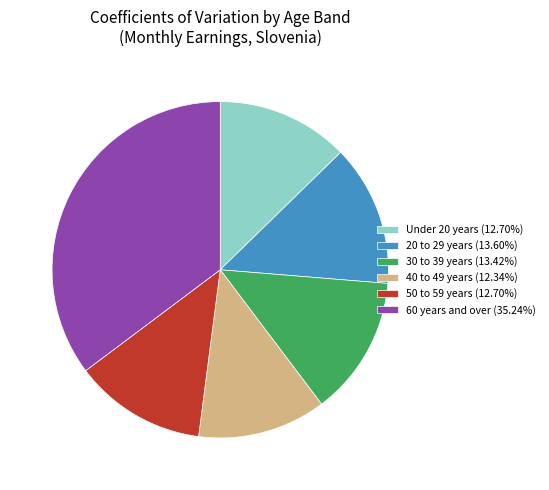

How many slices are in this pie chart?

6